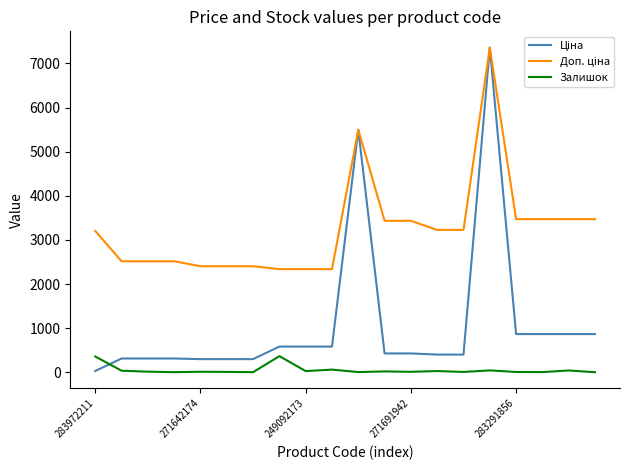

What is the greatest value displayed?

7360.2